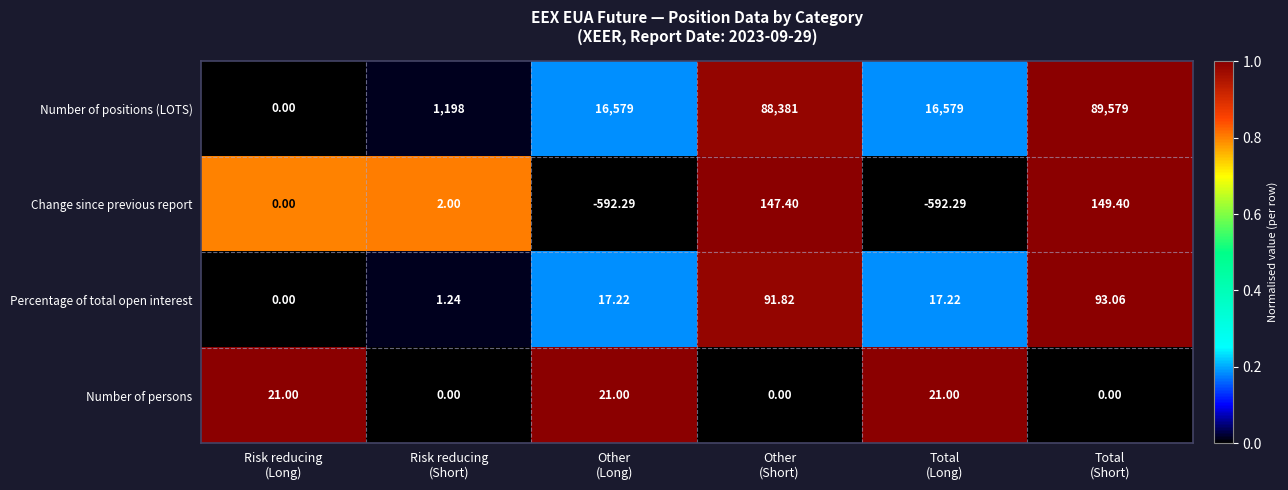

List the series in order of their peak value, lowest first.

Number of persons, Percentage of total open interest, Change since previous report, Number of positions (LOTS)